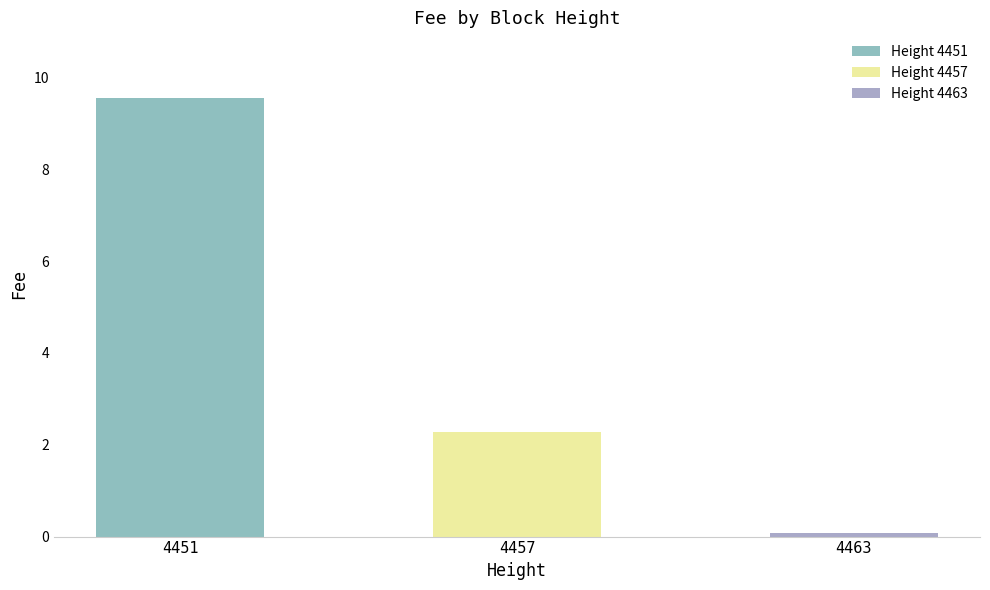

The value at 4463 is 0.1. True or false?

False